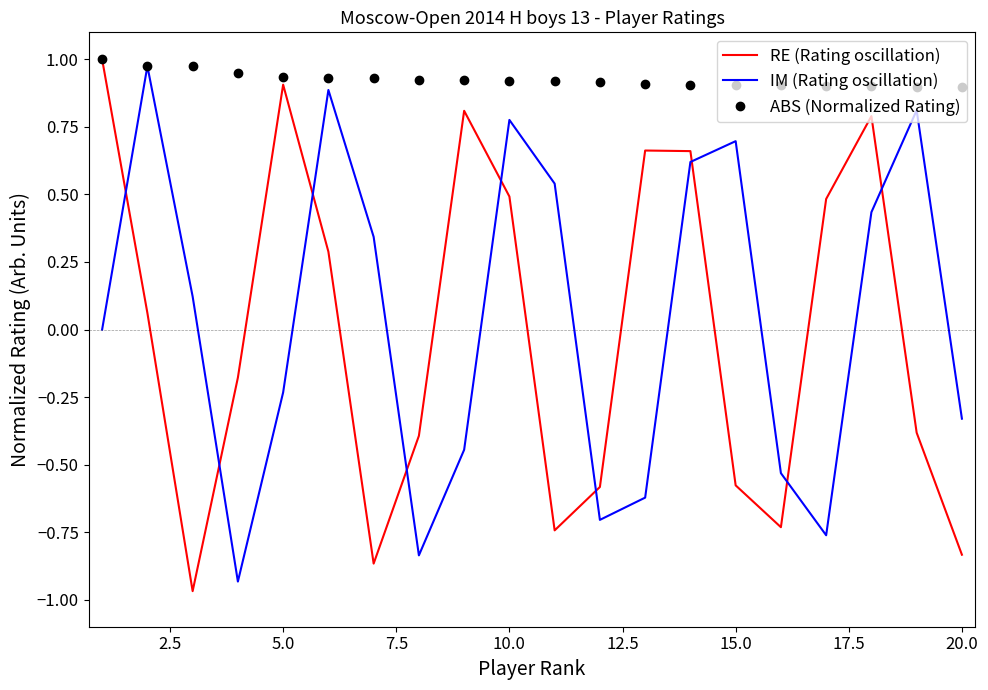

After their last crossing, which series has the higher values: RE (Rating oscillation) or IM (Rating oscillation)?

IM (Rating oscillation)